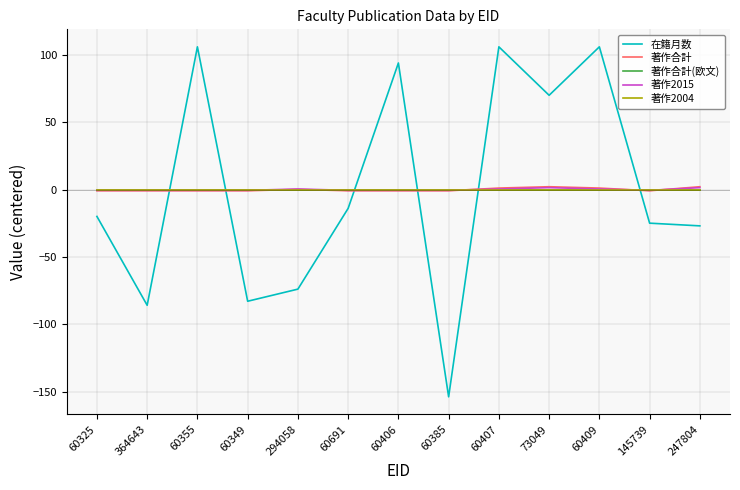

Is the value of 在籍月数 at 60355 greater than the value of 著作2004 at 60406?

Yes